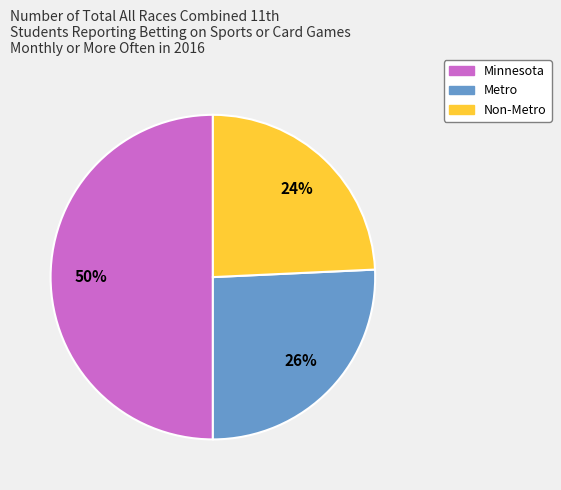

Between Non-Metro and Minnesota, which is larger?

Minnesota